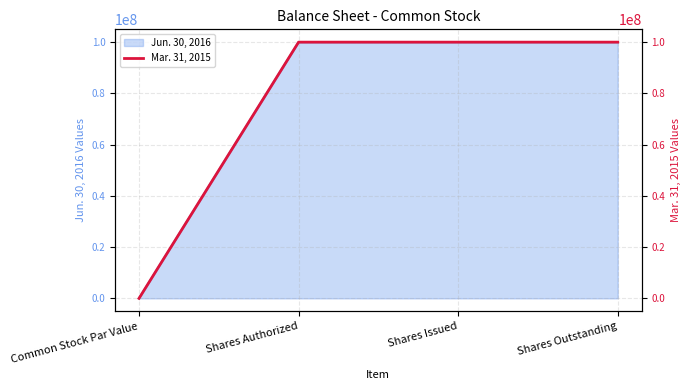

The value at Shares Authorized is 44462791.6. True or false?

False